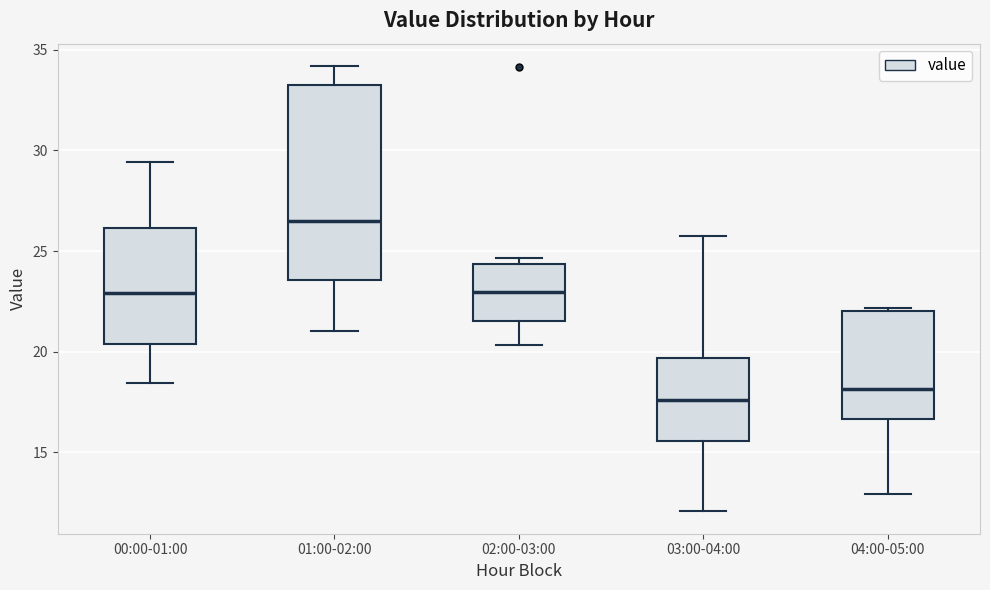

Which box has the highest median line?

01:00-02:00